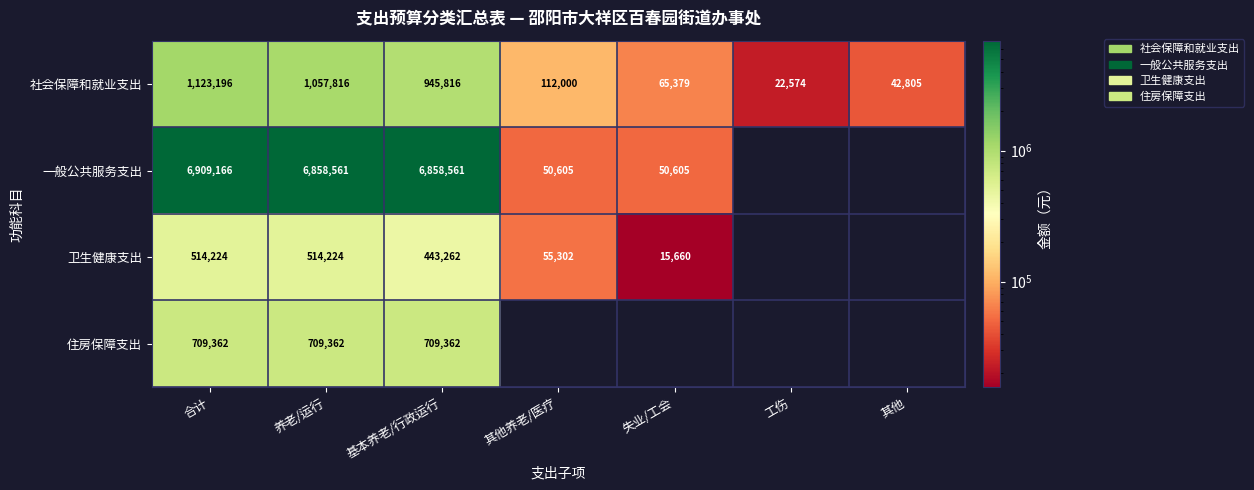

What is the spread (max minus min) of values at 基本养老/行政运行?

6415299